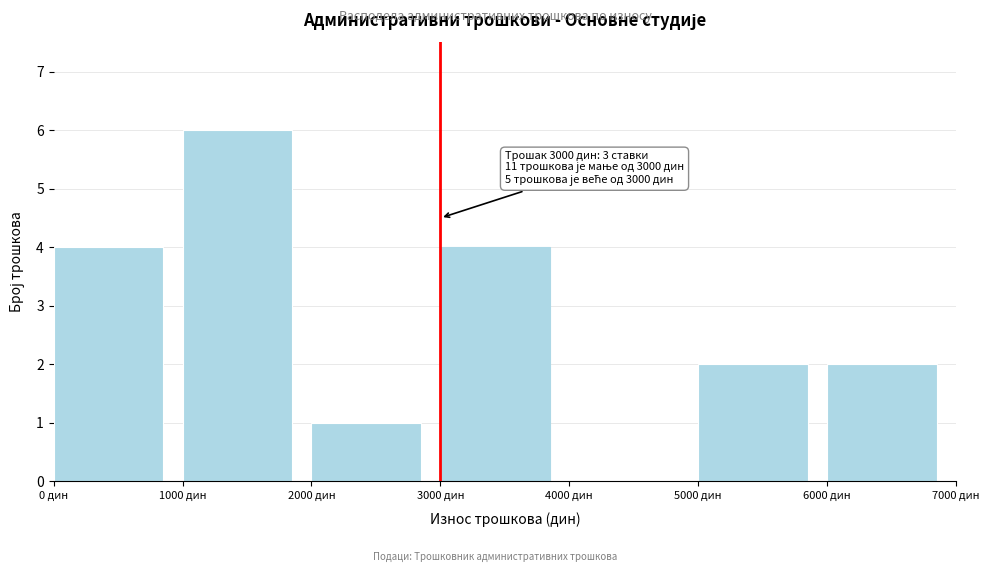

Which range on the x-axis has the tallest bar?

1000 to 2000